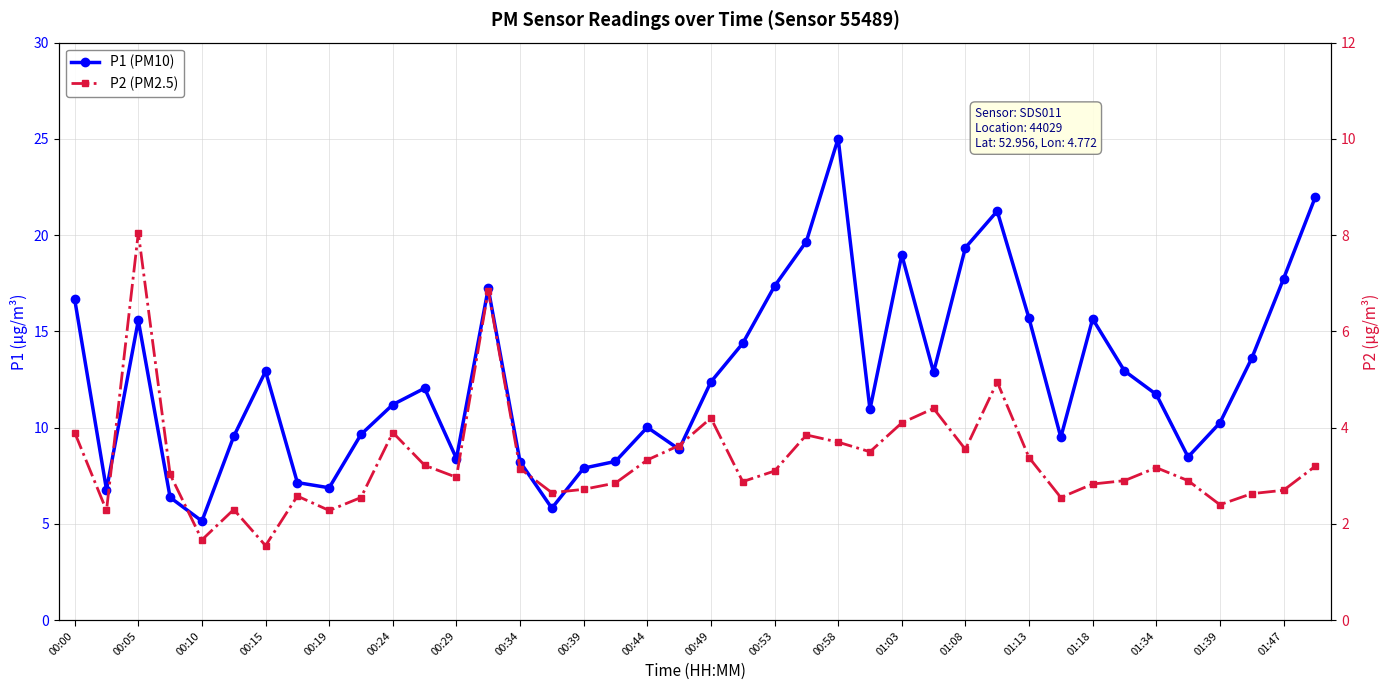

The value of P2 (PM2.5) at 01:18 is 2.8. True or false?

True